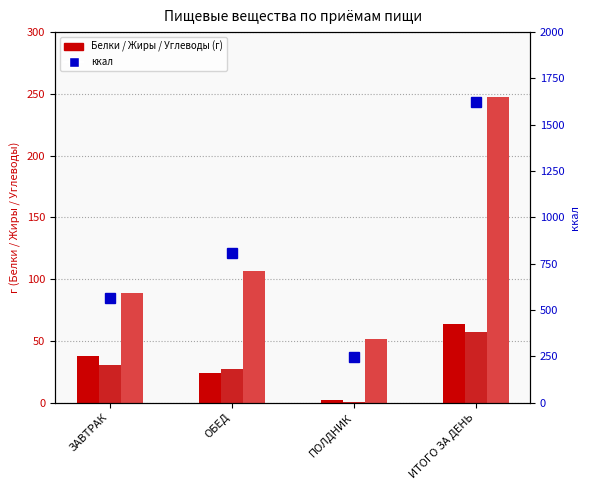

What is the label of the 2nd bar from the right?

ПОЛДНИК